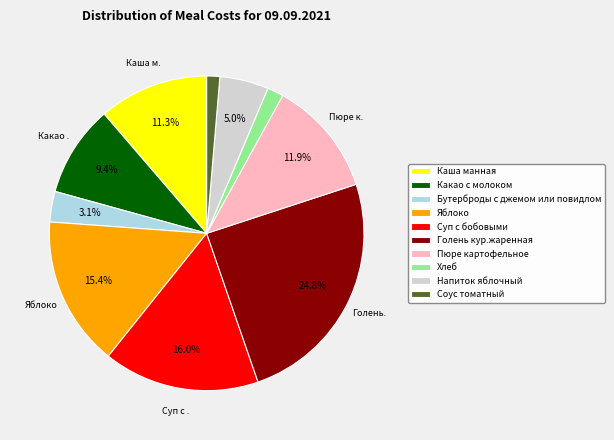

The Голень кур.жаренная slice represents 25% of the pie. True or false?

True